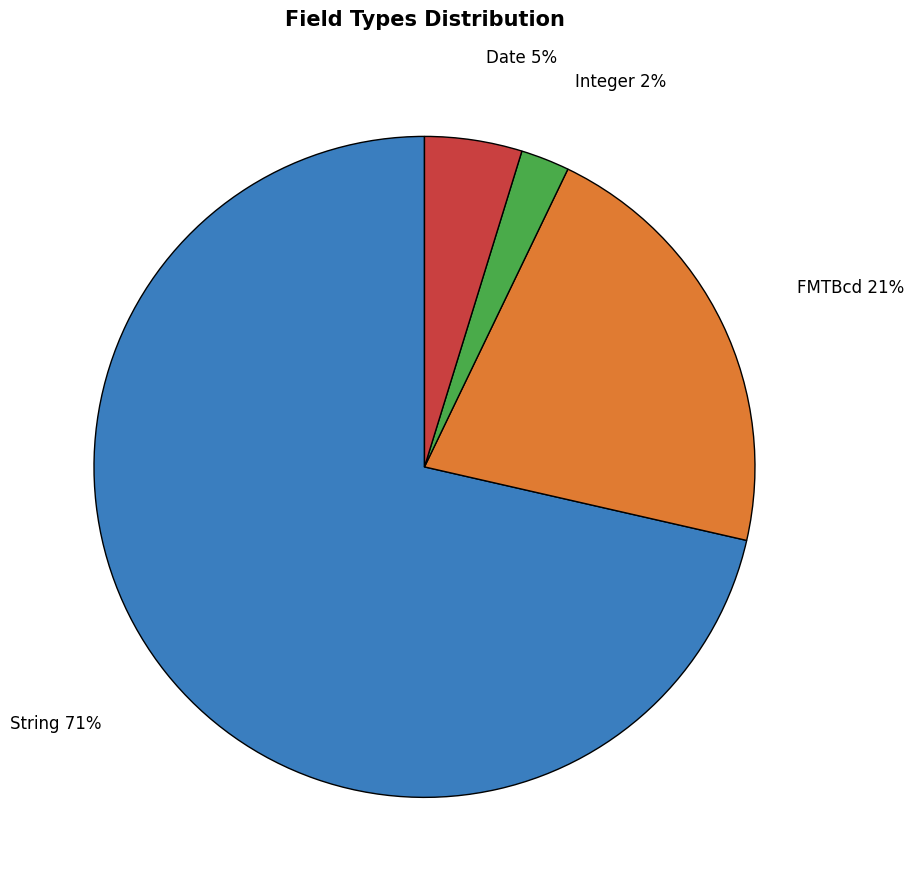

To the nearest percent, what is the combined percentage of Date and FMTBcd?

26%